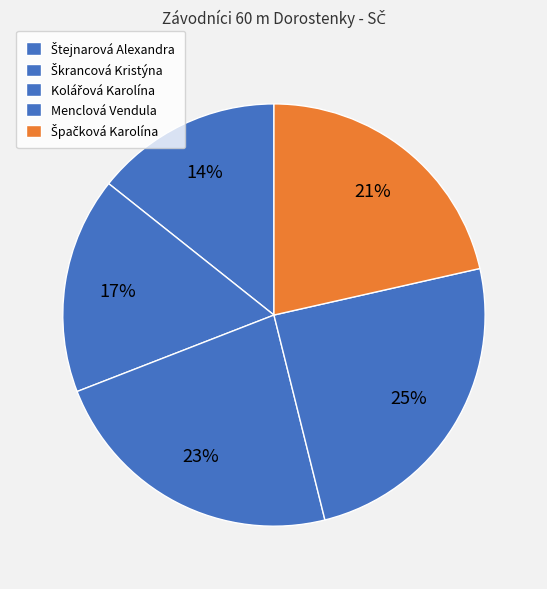

To the nearest percent, what percentage of the pie is Kolářová Karolína?

23%